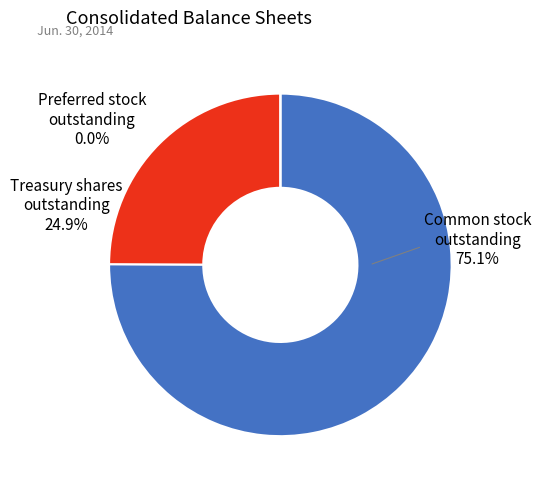

How many segments does this pie chart have?

3